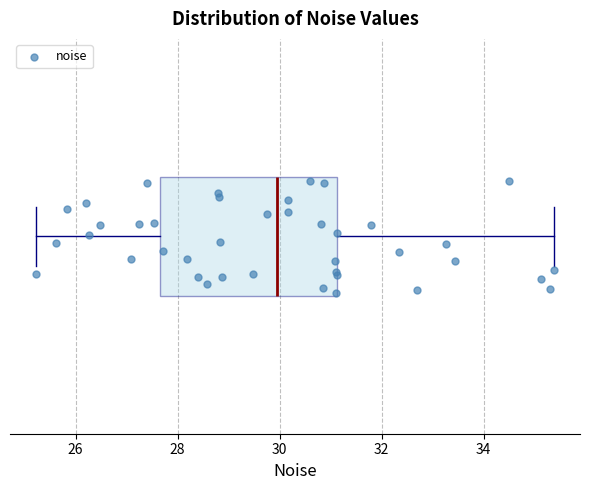

Transcribe this box plot: give where the median line is, the range the box spans, and where the two whiskers end, as read against the x-axis. The values are not printed on the chart, so give them approximately, as read against the axis.

median 30.0, box 27.6 to 31.2, whiskers 25.2 to 35.4